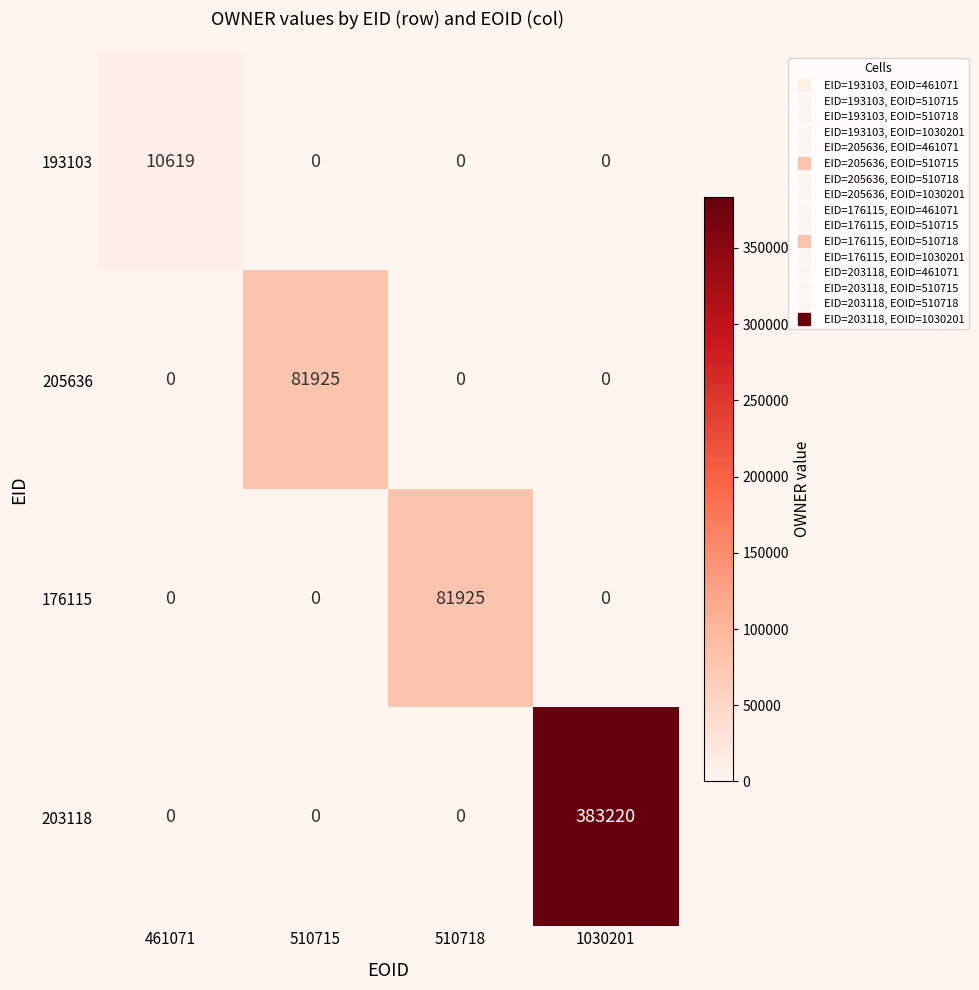

The 176115 series shows 81925 at 510718. True or false?

True